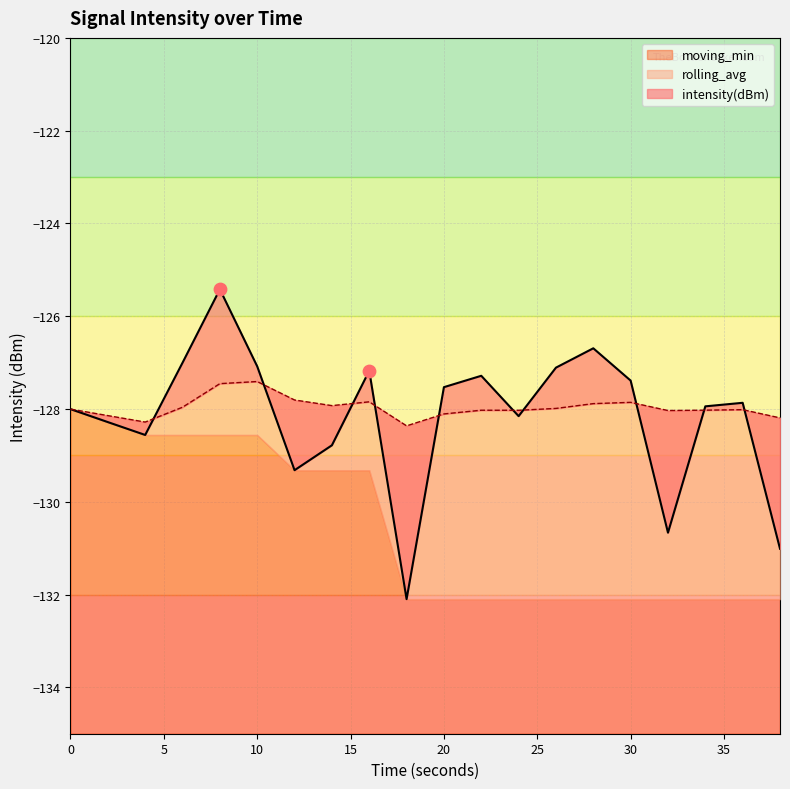

Which series reaches the minimum Y coordinate?

intensity(dBm)